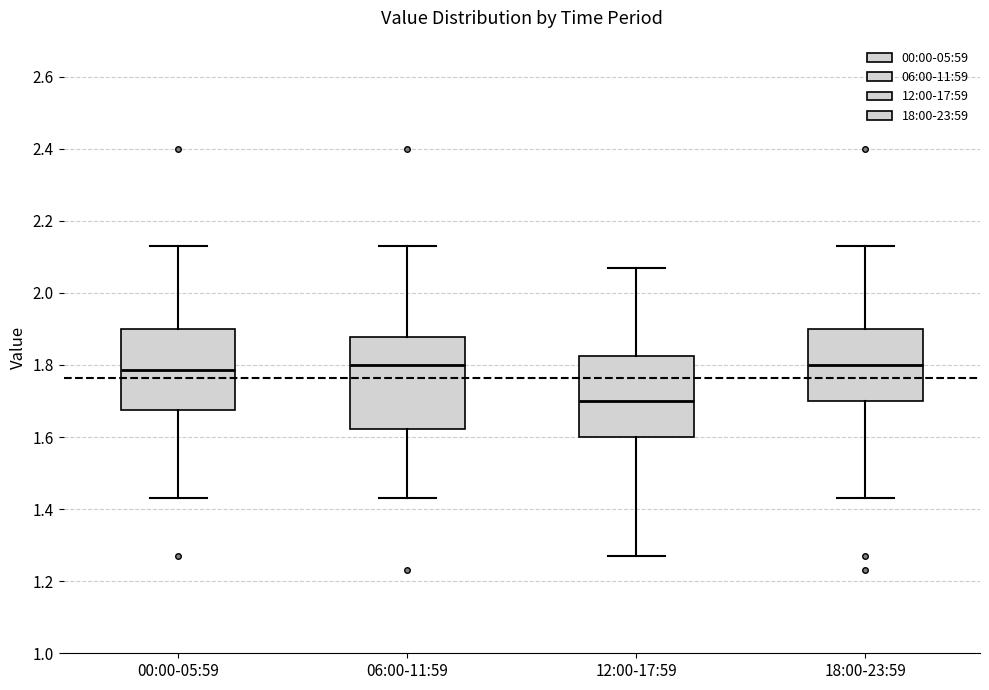

Where is the lower edge of the box for 06:00-11:59 on the y-axis? The values are not printed on the chart, so give them approximately, as read against the axis.

1.62